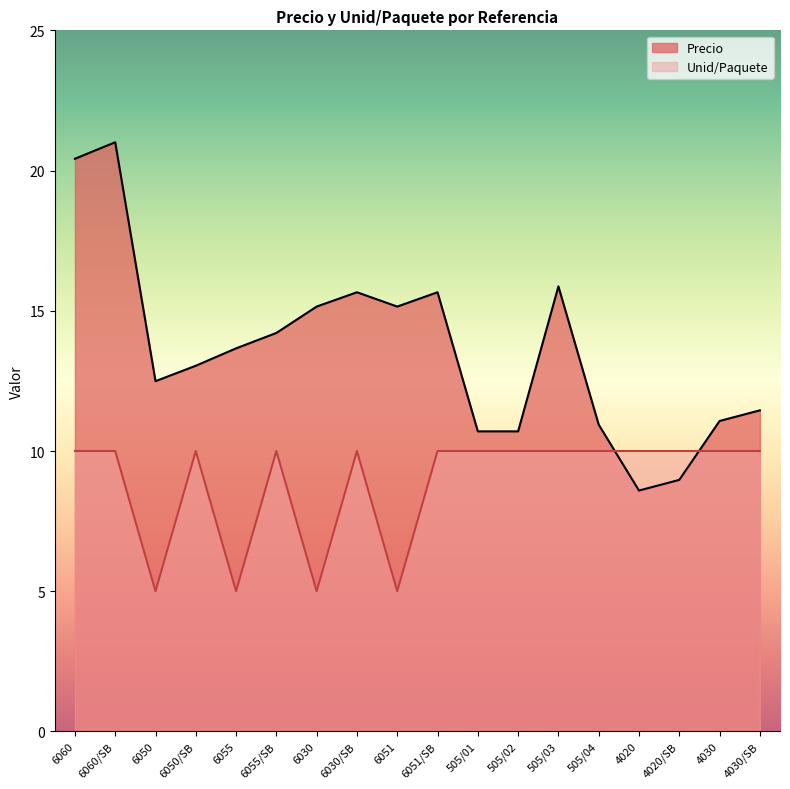

Reading right to left, list all the values displayed in this chart.

Precio: 11.4	11.1	9.0	8.6	10.9	15.9	10.7	10.7	15.7	15.2	15.7	15.2	14.2	13.7	13.0	12.5	21.0	20.4
Unid/Paquete: 10.0	10.0	10.0	10.0	10.0	10.0	10.0	10.0	10.0	5.0	10.0	5.0	10.0	5.0	10.0	5.0	10.0	10.0